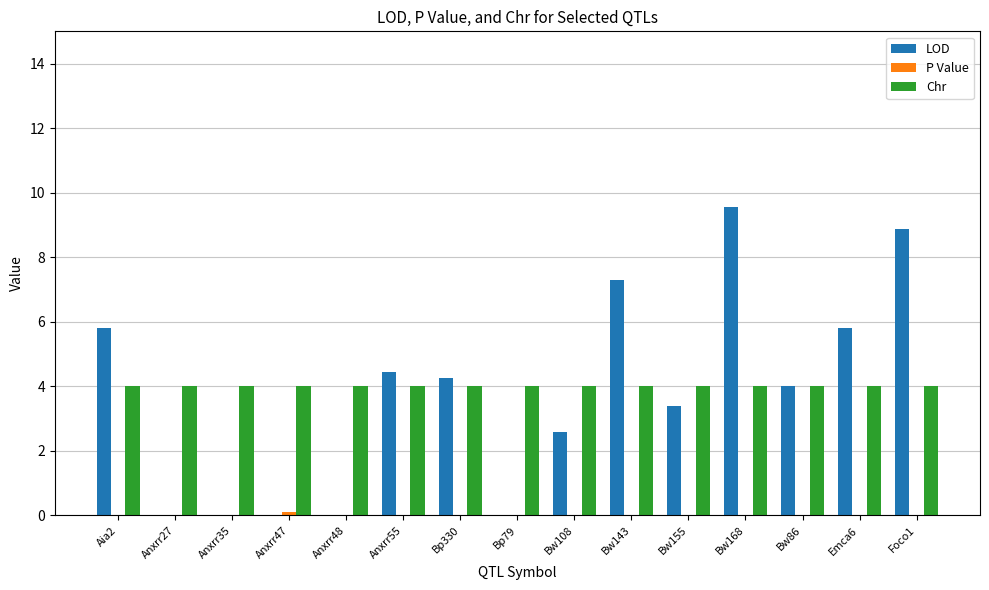

Which series has the largest range (max minus min)?

LOD